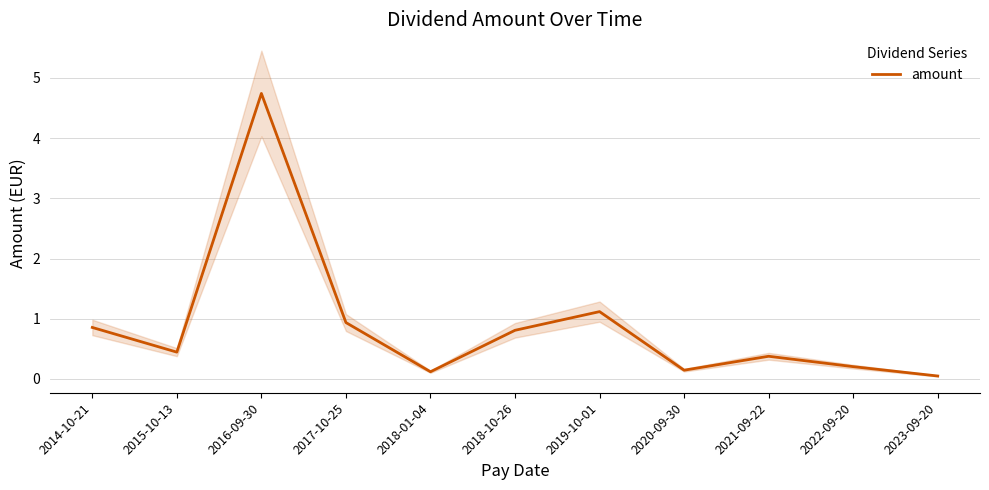

Is it true that the value at 2017-10-25 is 0.9?

True